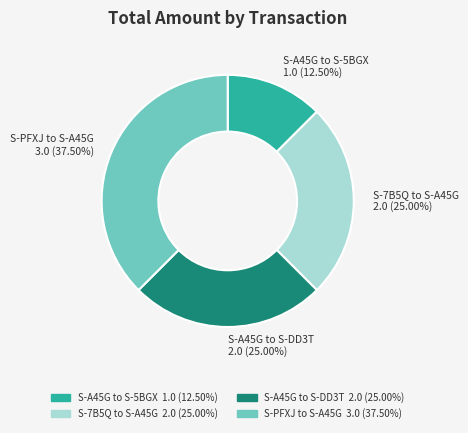

What is the ratio of the value at S-A45G to S-DD3T to the value at S-7B5Q to S-A45G?

1.0